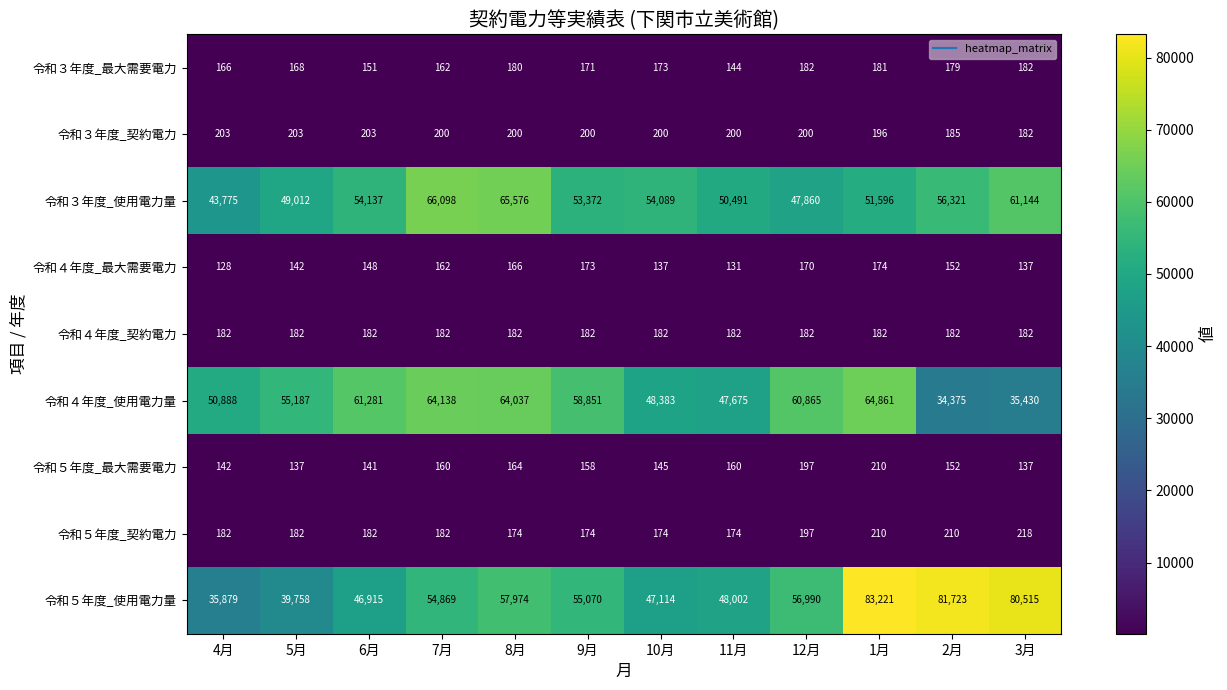

What is the maximum value shown in the chart?

83221